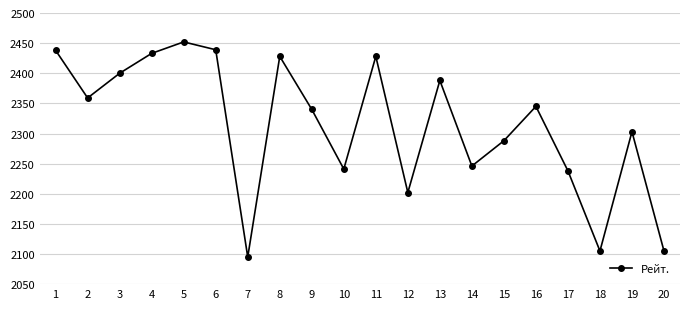

What is the sum of the values at 17 and 14?

4484